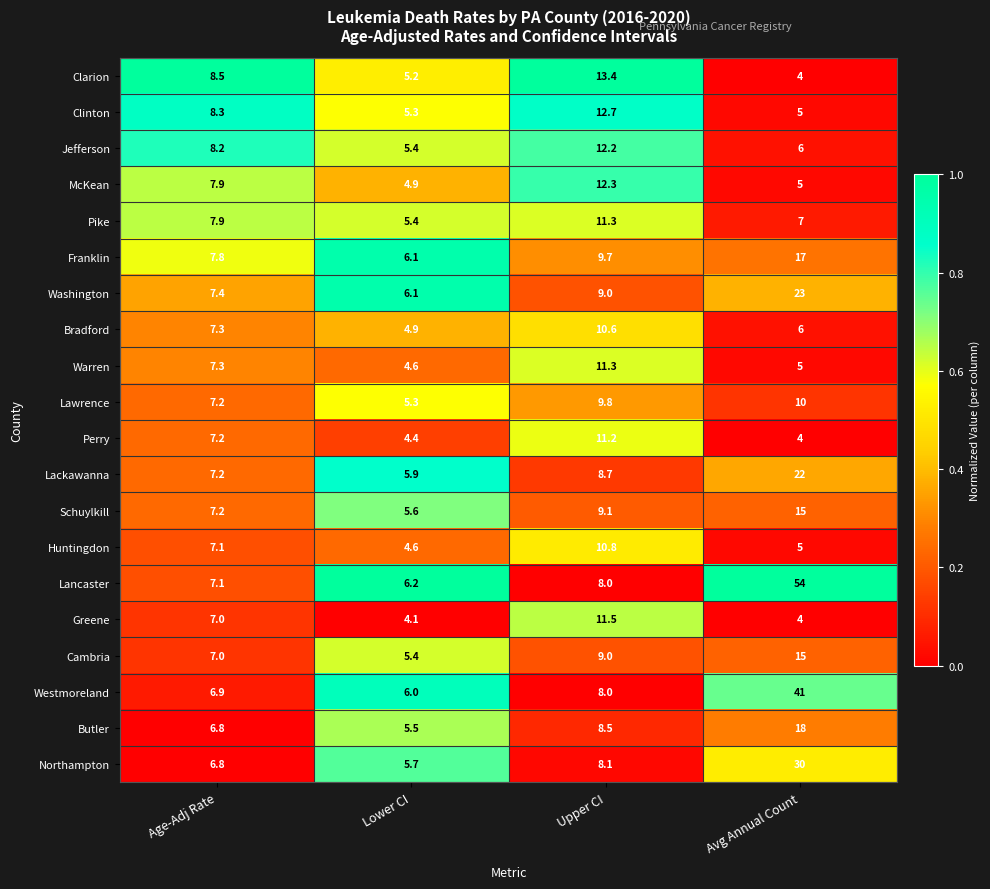

Is it true that Perry equals 7.0 at Lower CI?

False